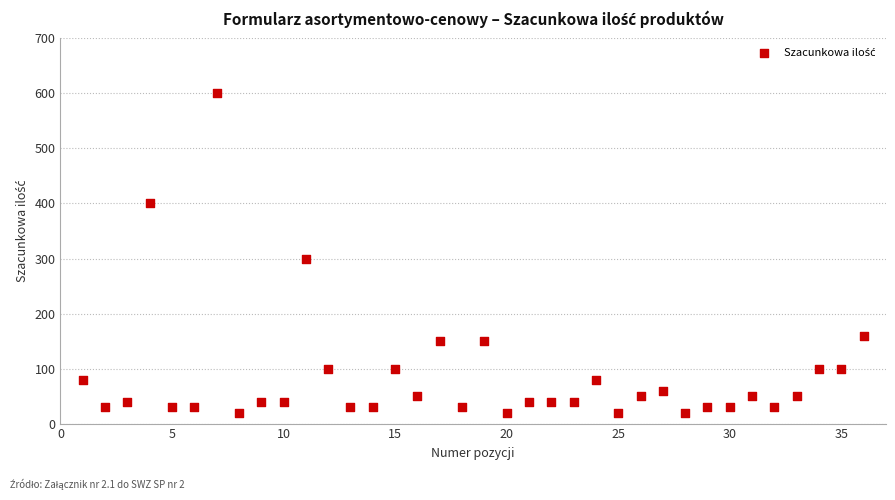

What is the range of Y values (max minus min)?

580